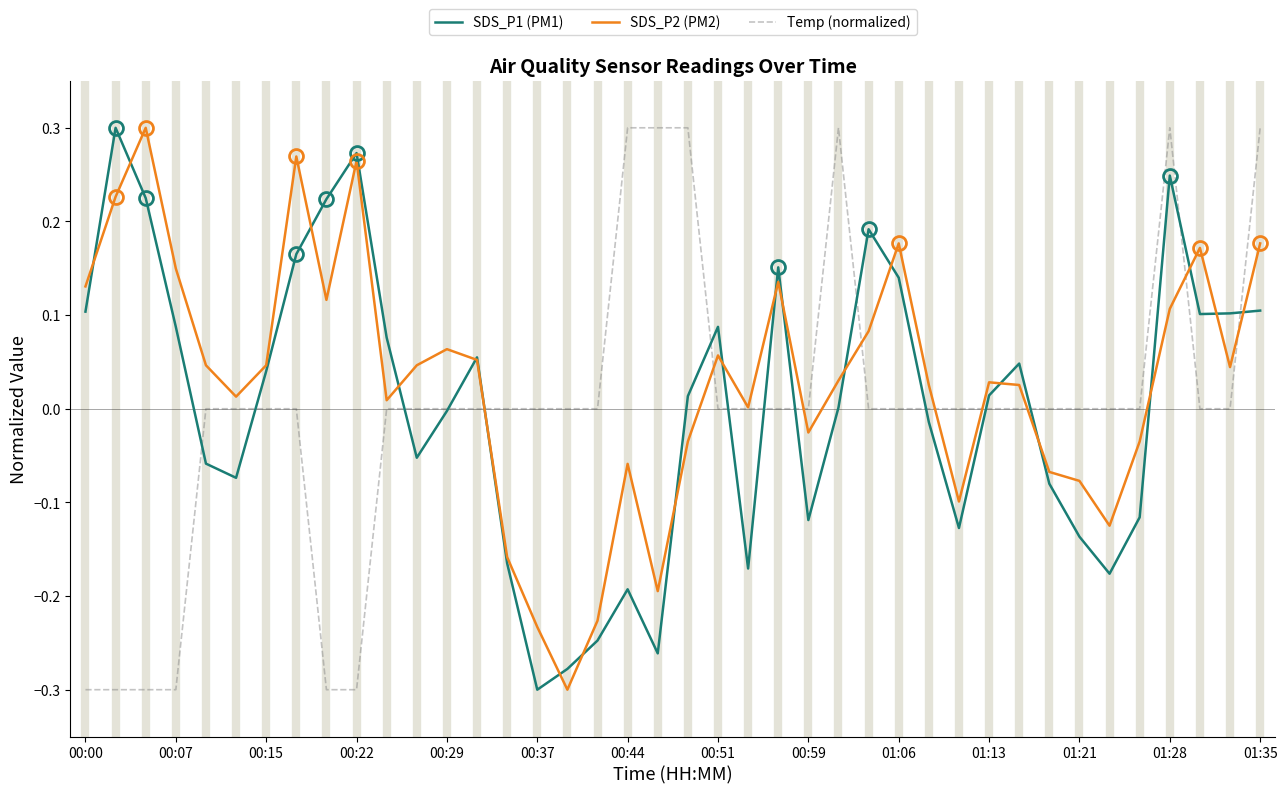

What is the label of the 40th point from the right?

00:00